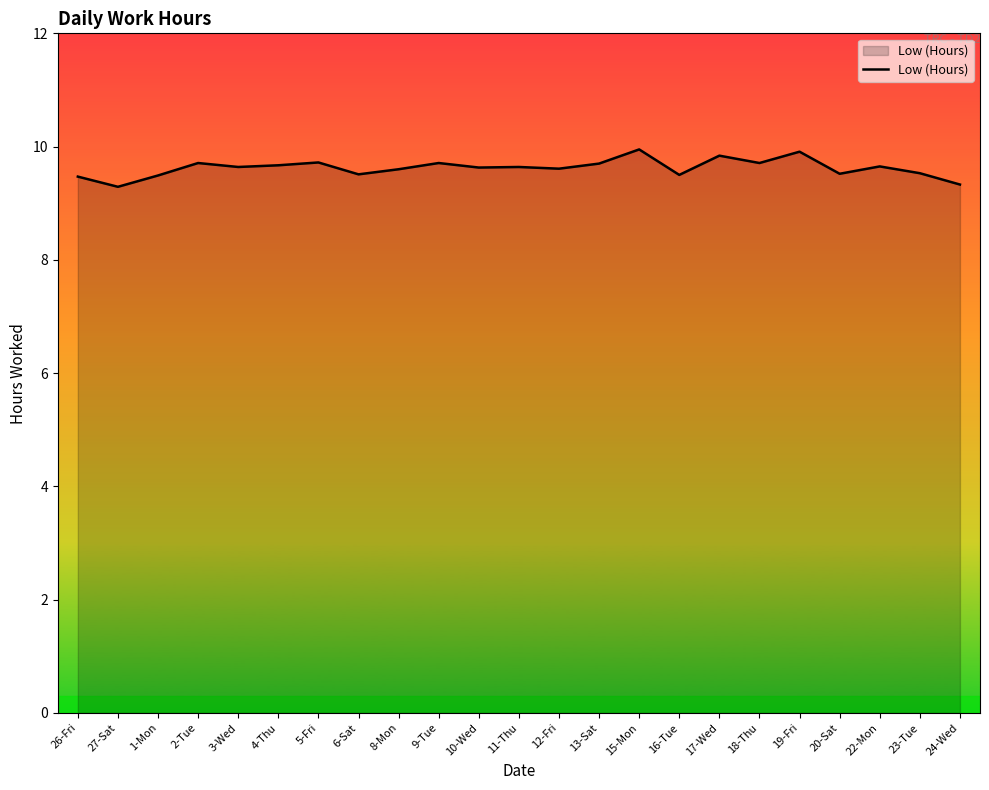

Does the chart display data point markers on the line(s)?

No